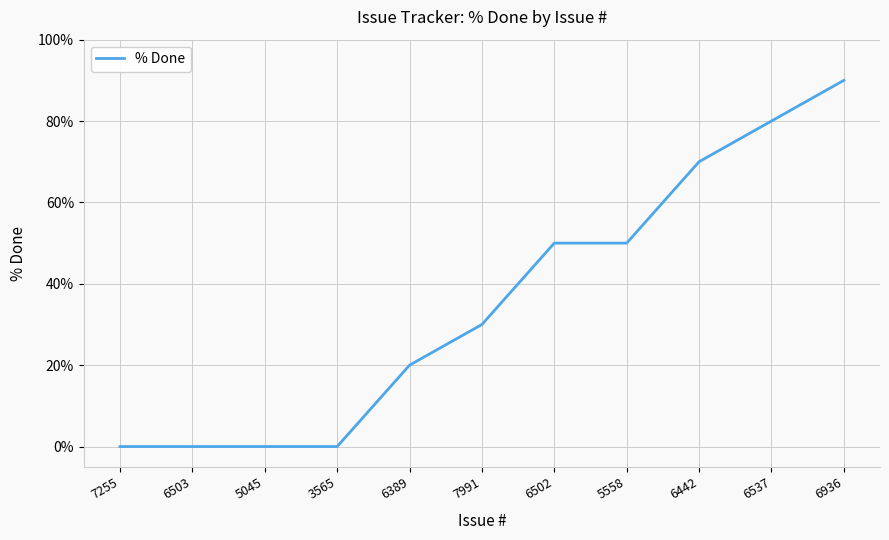

Reading right to left, transcribe all the data shown in this chart.

6936=90	6537=80	6442=70	5558=50	6502=50	7991=30	6389=20	3565=0	5045=0	6503=0	7255=0